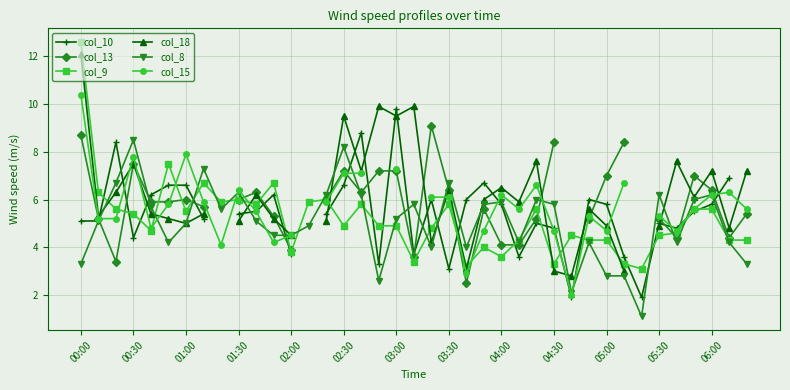

True or false: col_18 has a value of 4.2 at 20.

True